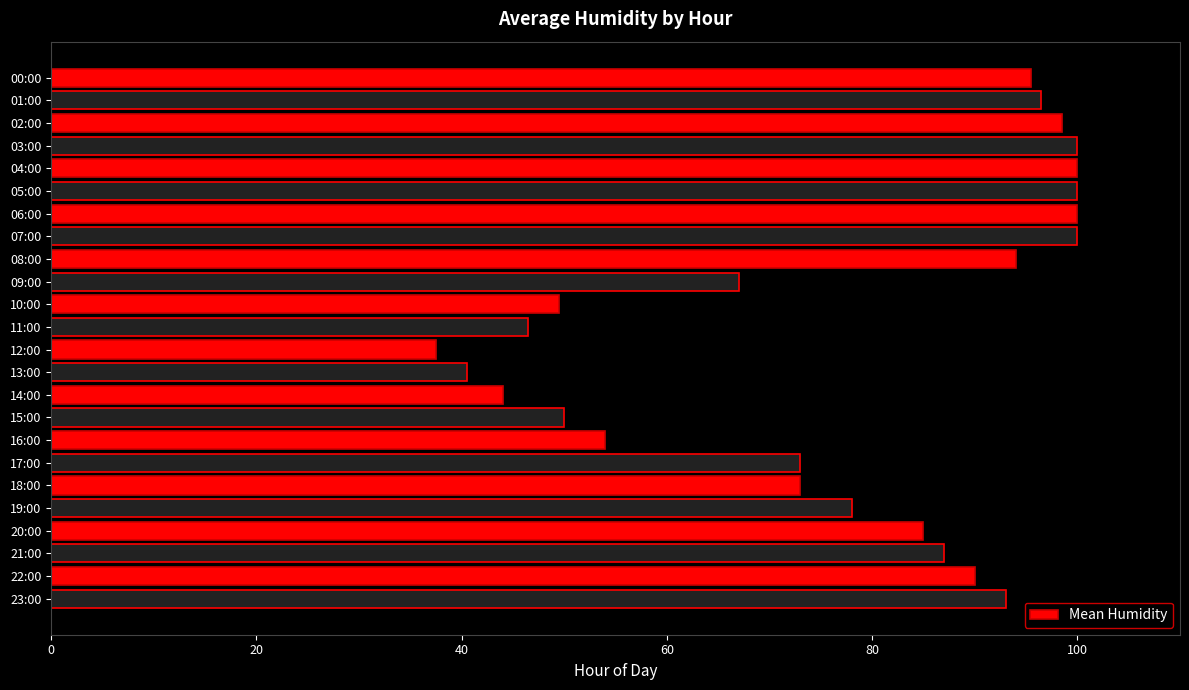

What is the greatest value displayed?

100.0